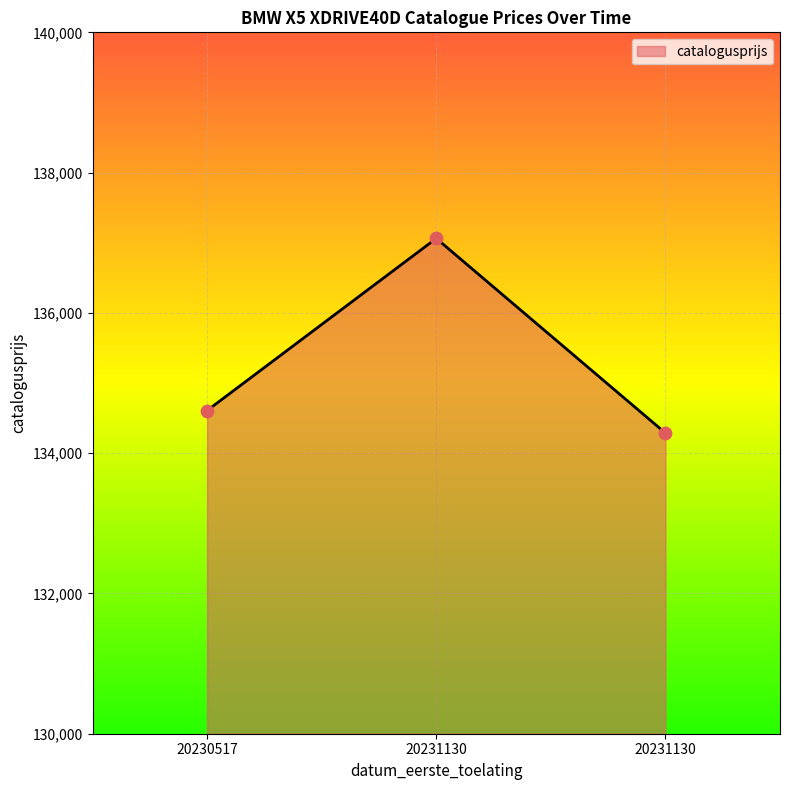

How many lines are shown in the chart?

1